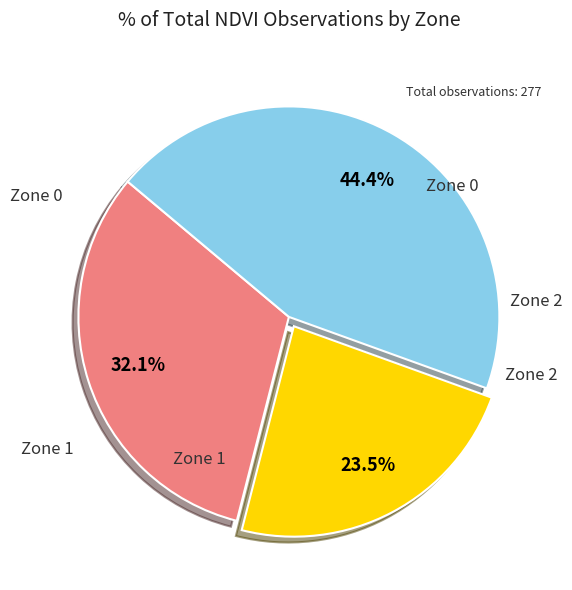

Is there any slice that represents more than half of the pie?

No